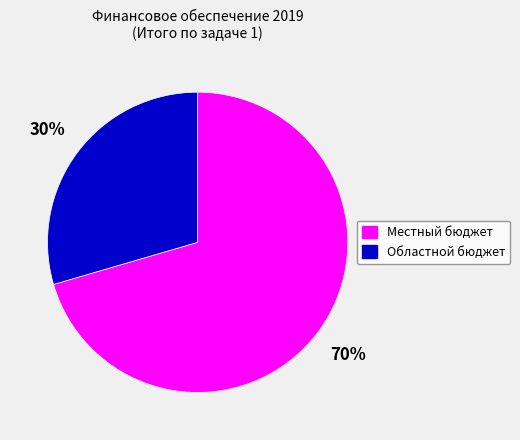

Which category accounts for the majority?

Местный бюджет